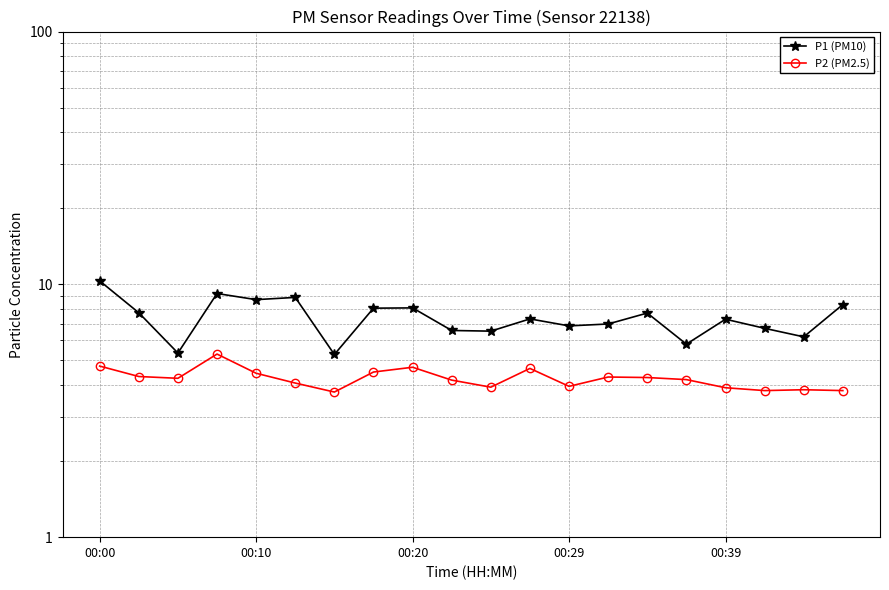

In P2 (PM2.5), how many points are lower than both neighbors (excluding endpoints)?

5